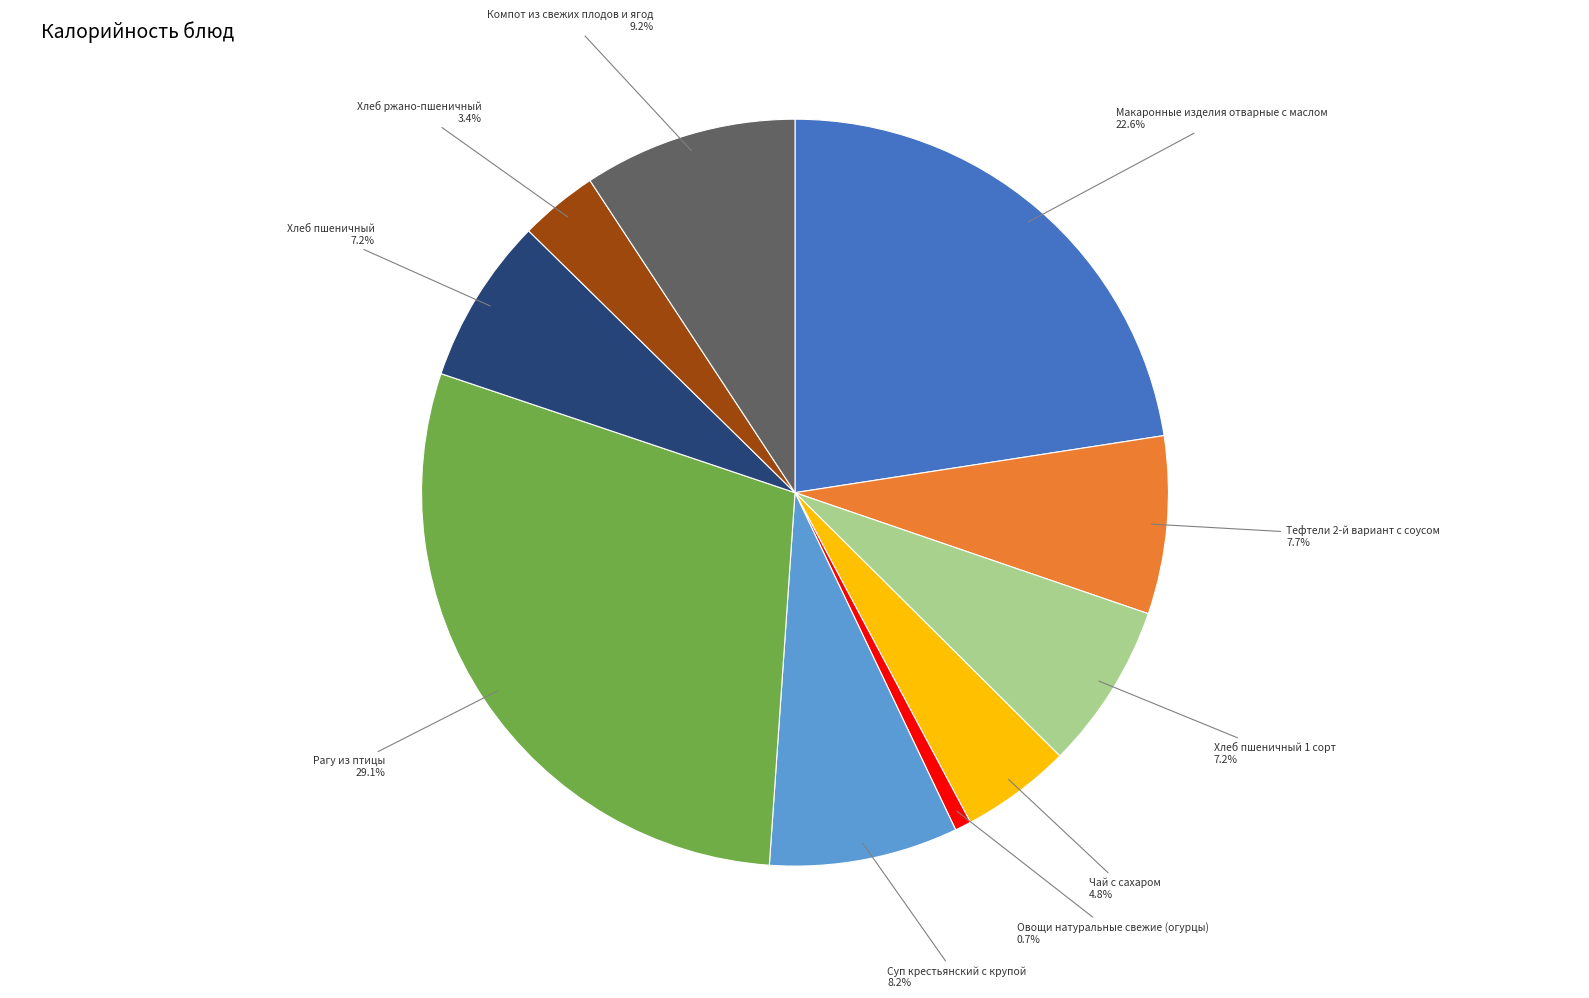

To the nearest percent, what is the average slice percentage?

10%